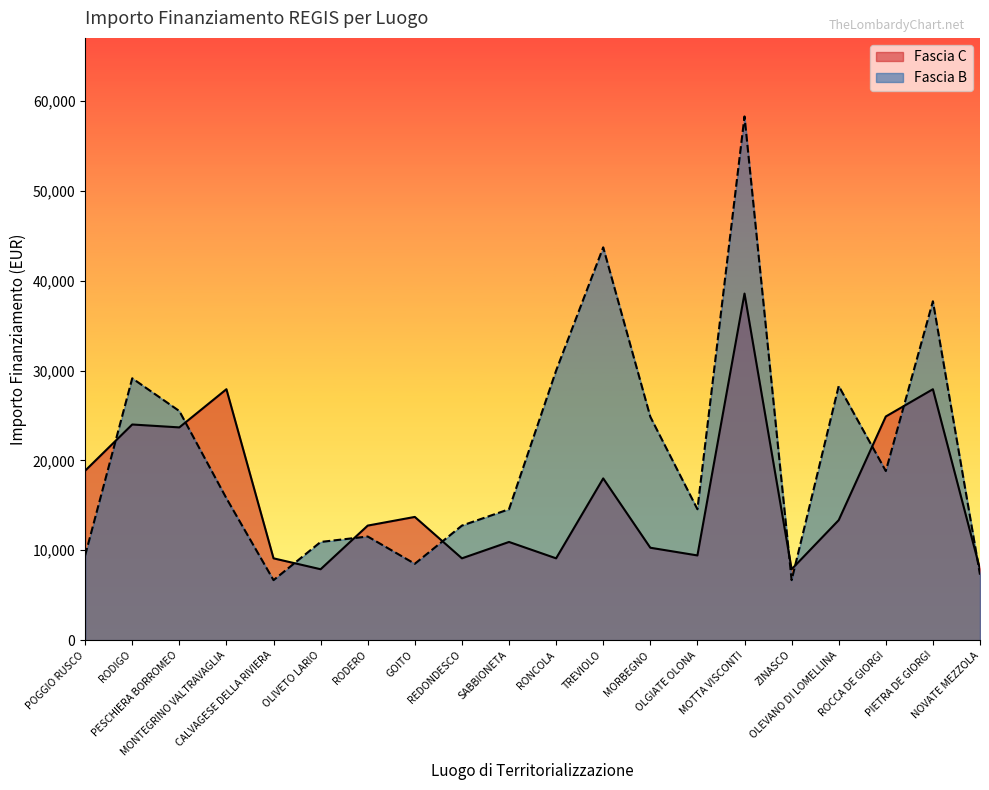

What is the total value across all series at MONTEGRINO VALTRAVAGLIA?

43704